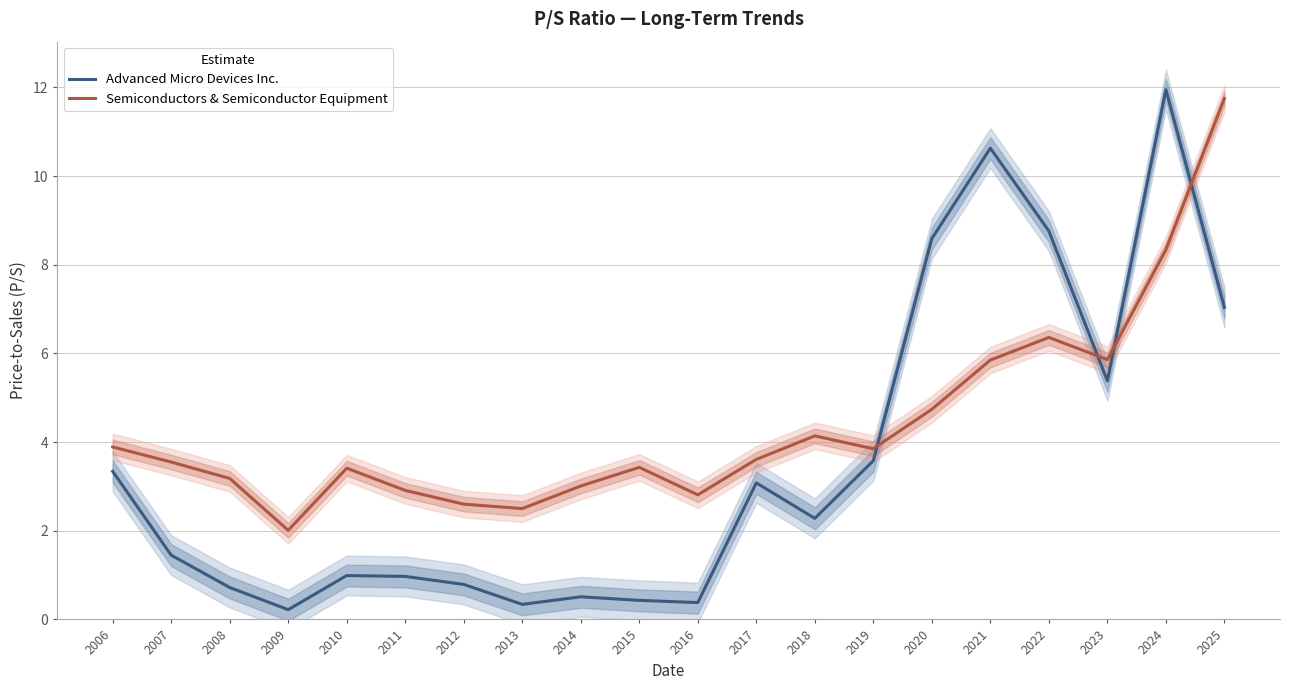

True or false: Advanced Micro Devices Inc. and Semiconductors & Semiconductor Equipment cross at least once.

True